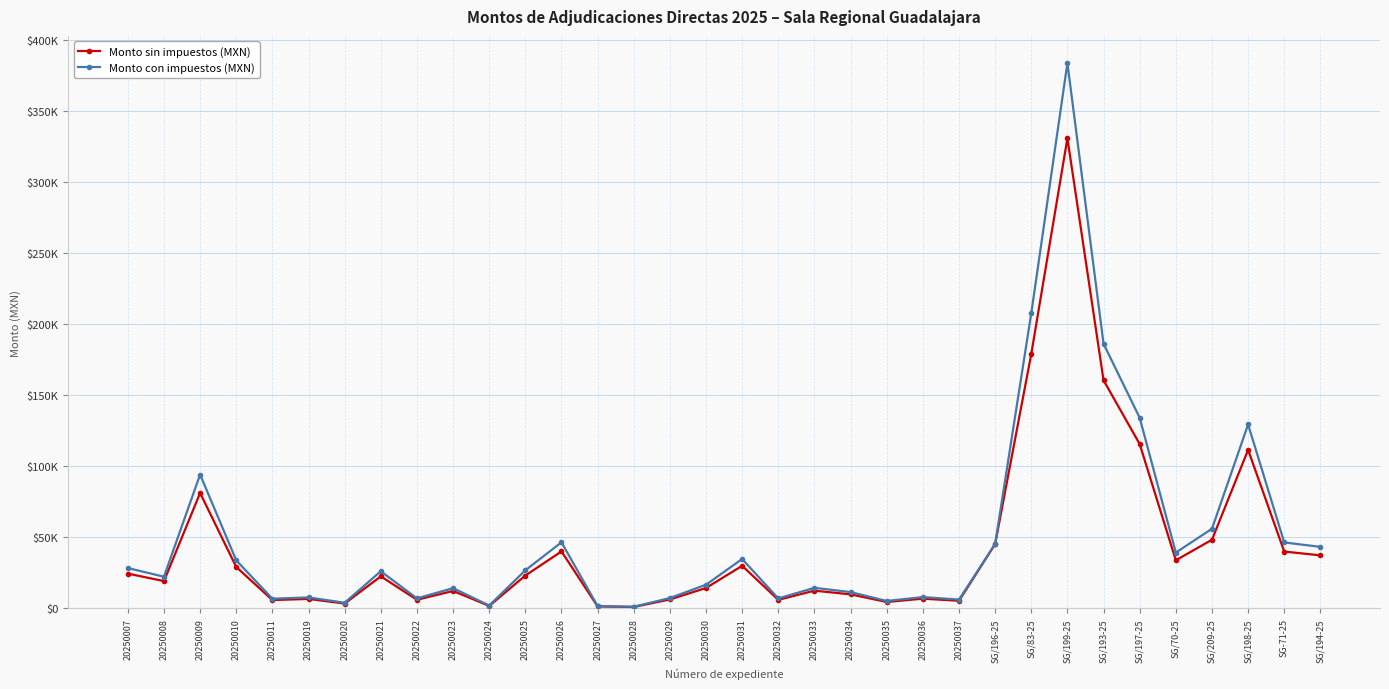

What is the label of the 26th point from the left?

SG/83-25